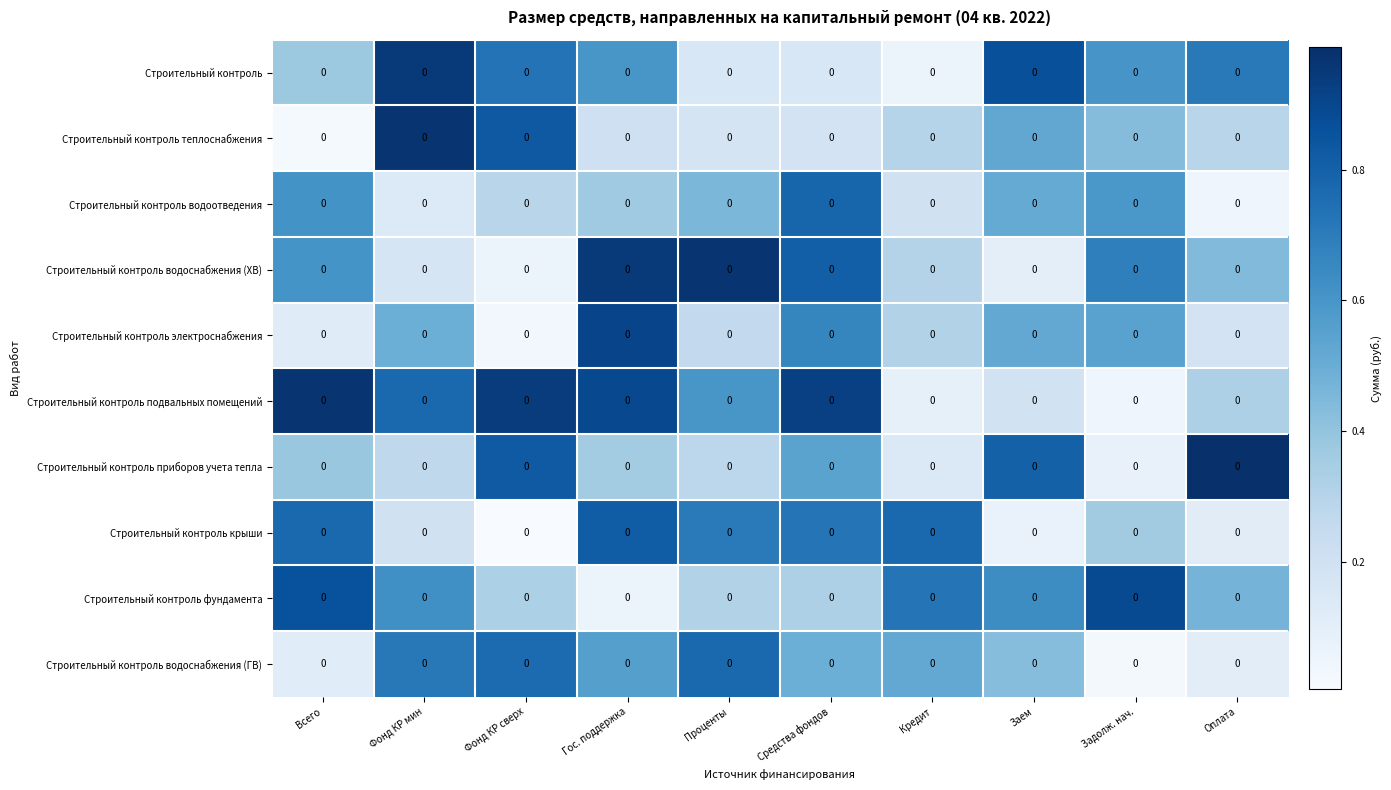

Read the Строительный контроль электроснабжения value at Проценты.

0.3